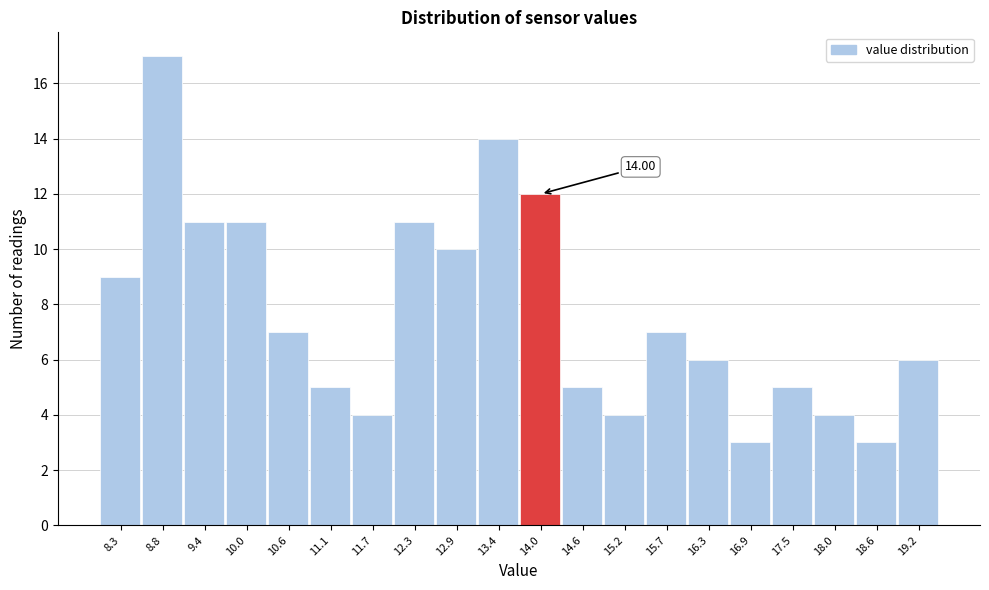

Which range on the x-axis has the tallest bar?

8.5 to 9.1